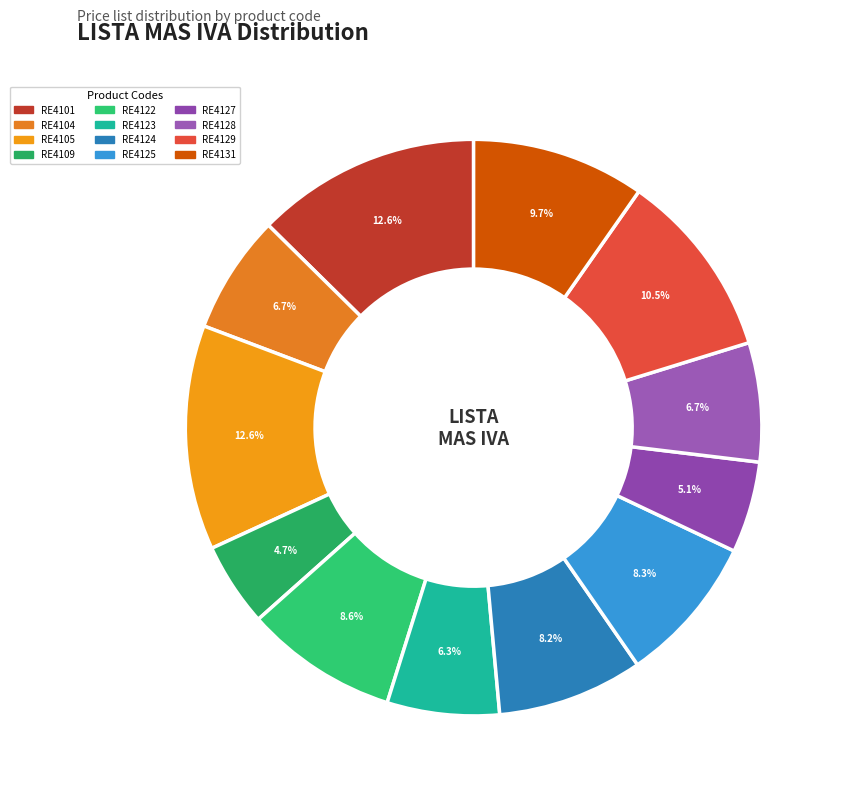

How many slices are in this pie chart?

12